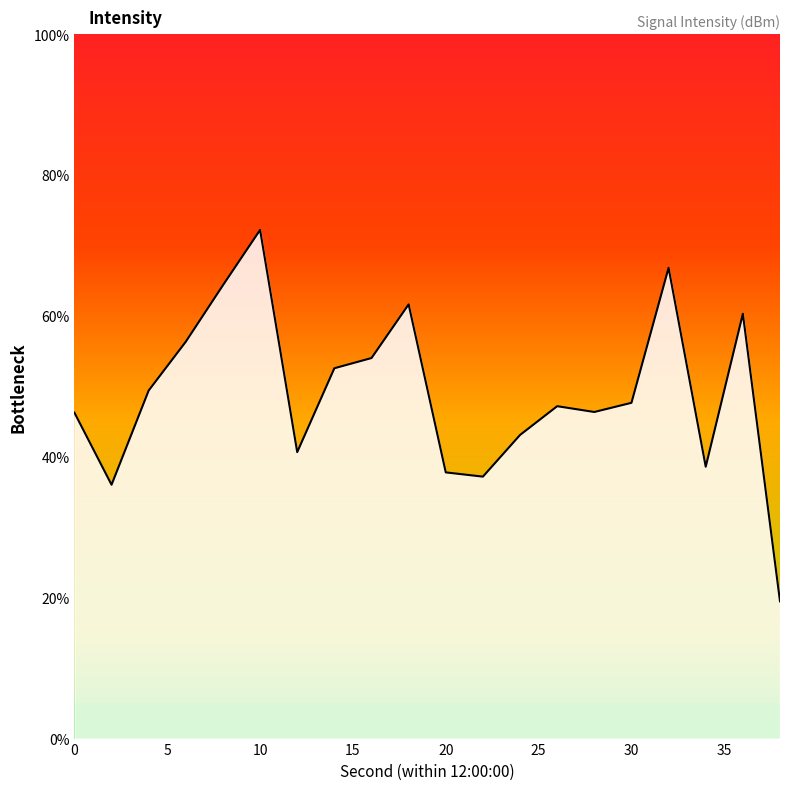

What is the minimum value shown in the chart?

19.5